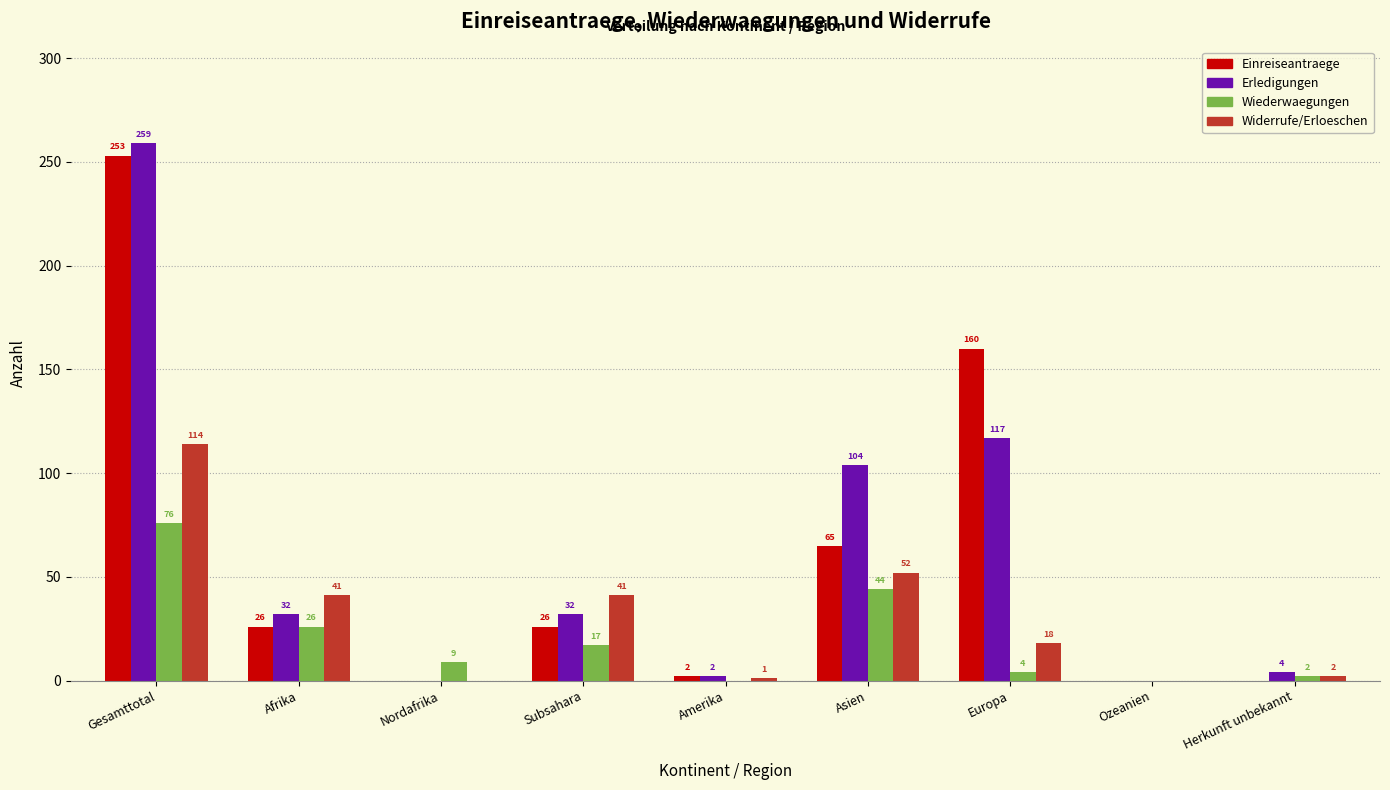

Which category has the highest value across all series?

Gesamttotal